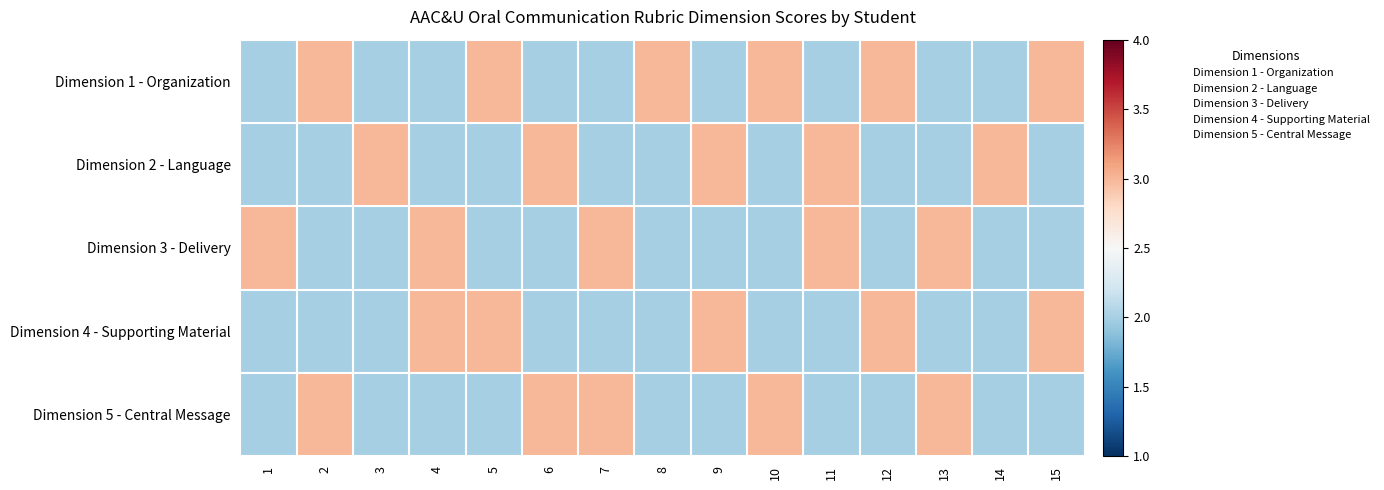

Which series has the widest spread of values?

Dimension 1 - Organization